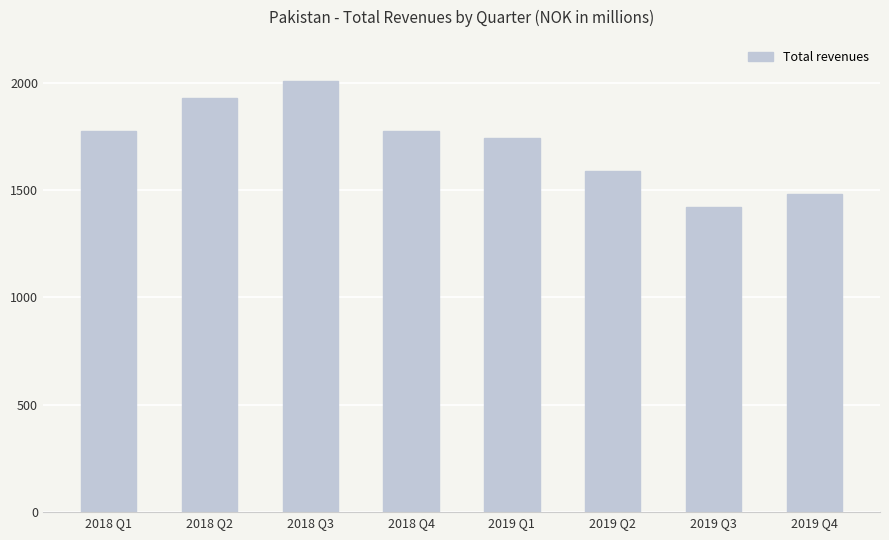

What is the difference between the second highest and minimum values?

511.0